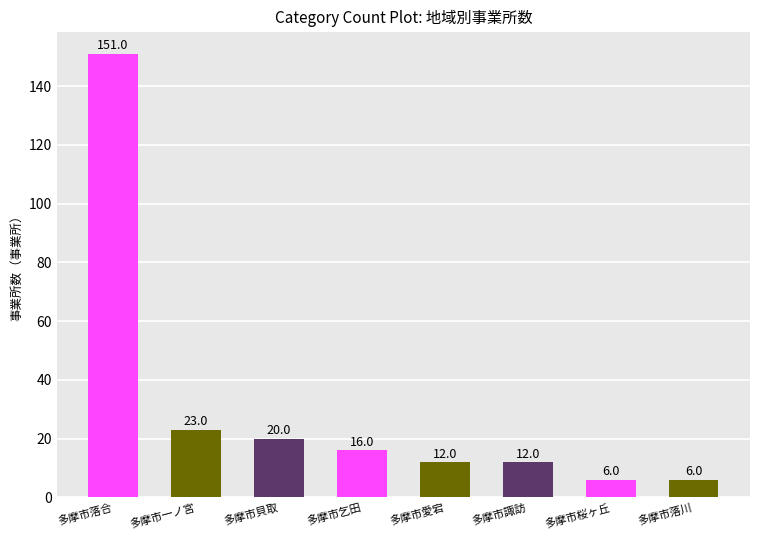

What is the ratio of the value at 多摩市貝取 to the value at 多摩市落川?

3.3